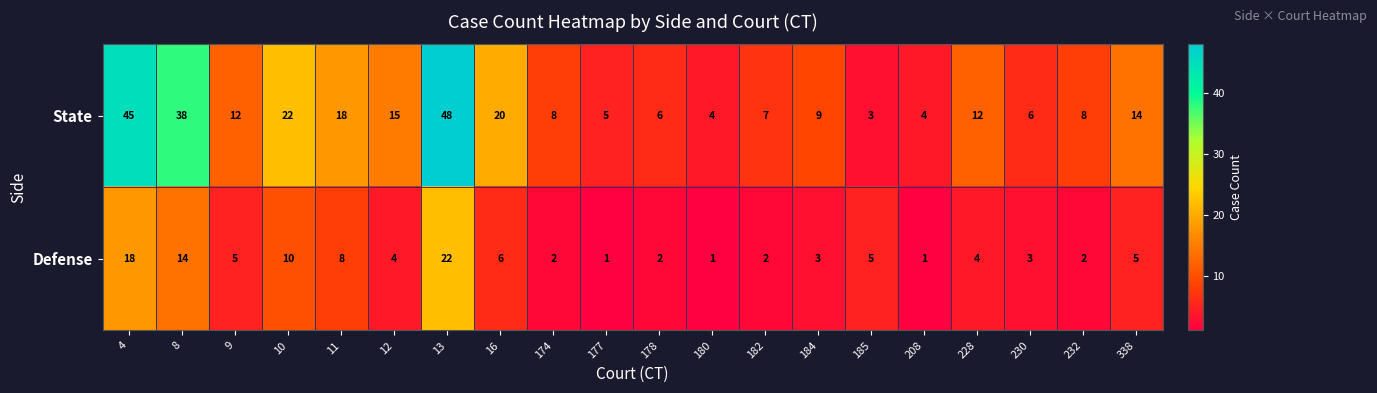

What is the difference between the highest and lowest values at 185?

2